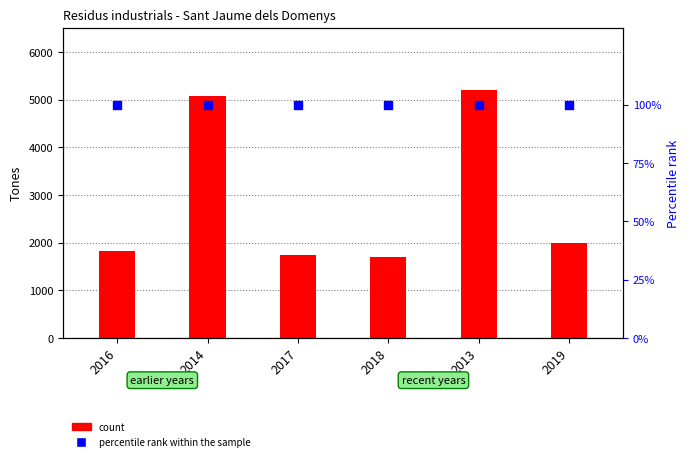

Which series contains the highest Y value?

count